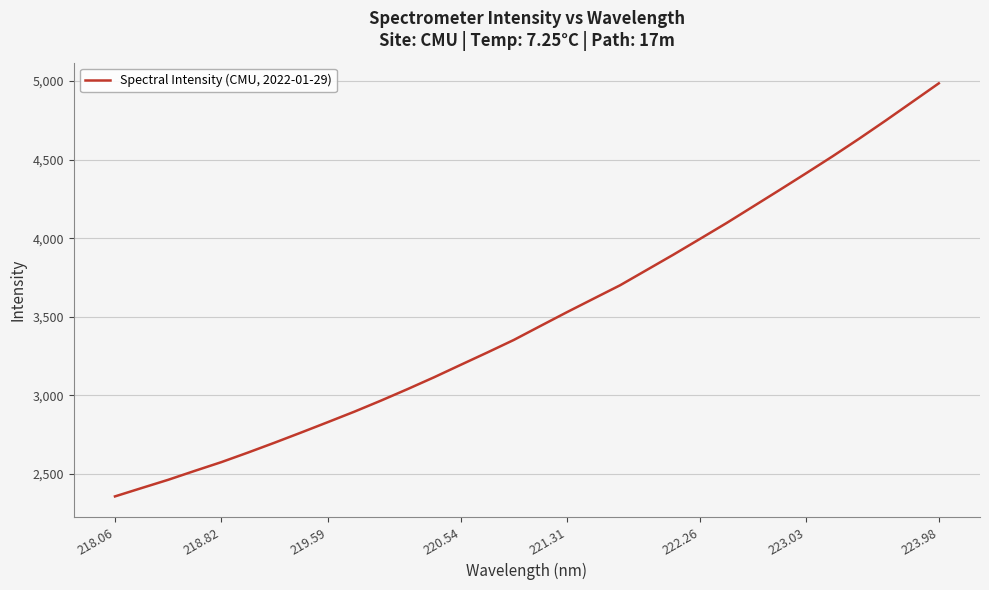

What is the smallest value displayed?

2358.0